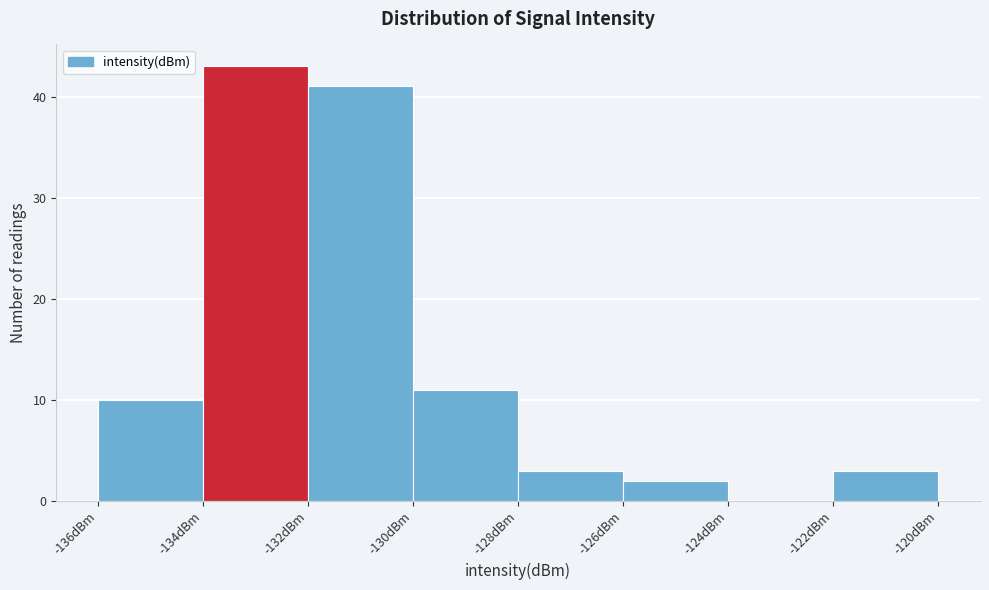

Reading left to right, list every bar in this chart as the range it spans on the x-axis followed by its height. The values are not printed on the chart, so give them approximately, as read against the axis.

-136 to -134: 10
-134 to -132: 43
-132 to -130: 41
-130 to -128: 11
-128 to -126: 3
-126 to -124: 2
-124 to -122: 0
-122 to -120: 3